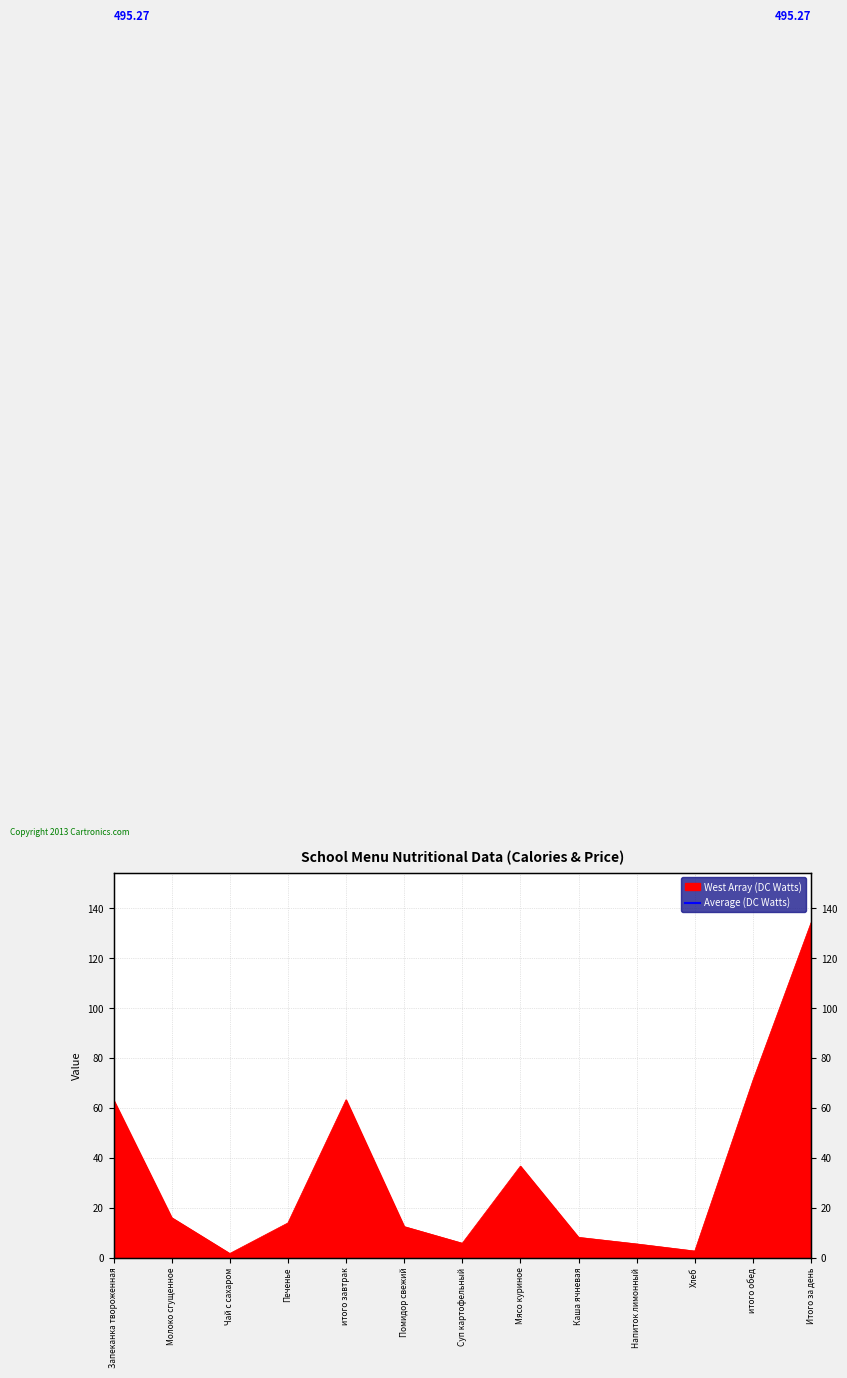

The value at итого обед is 71.0. True or false?

True